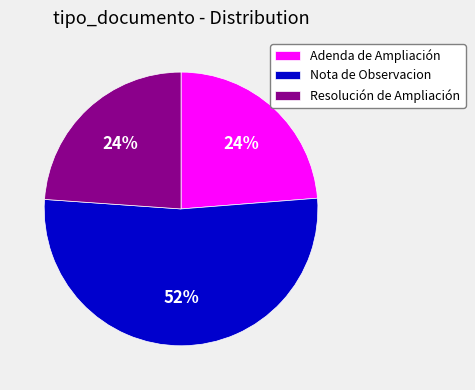

Is the sum of Adenda de Ampliación and Nota de Observacion greater than half?

Yes